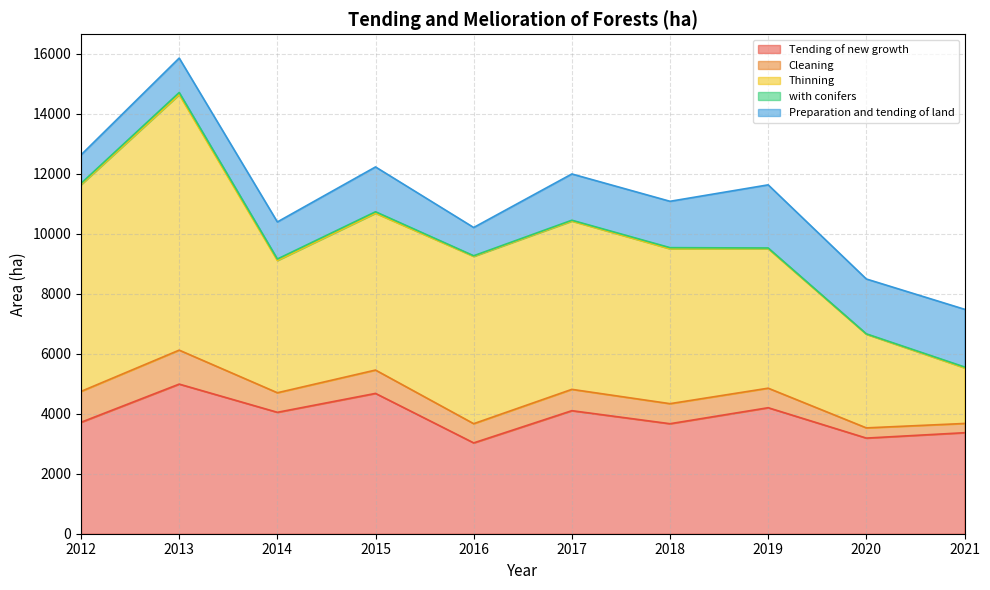

Which series changed the most between 2019 and 2020?

Thinning